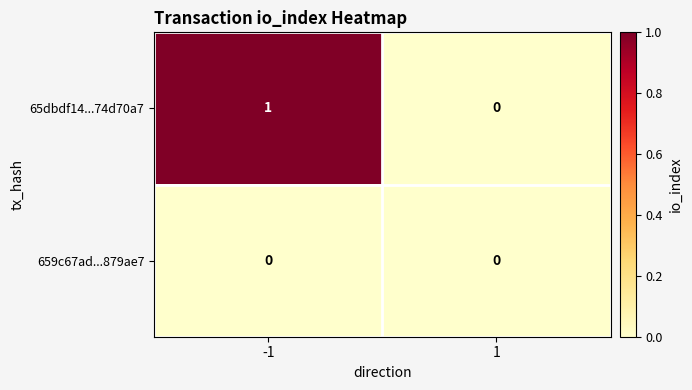

At -1, list the series in order from smallest to largest.

659c67ad...879ae7, 65dbdf14...74d70a7